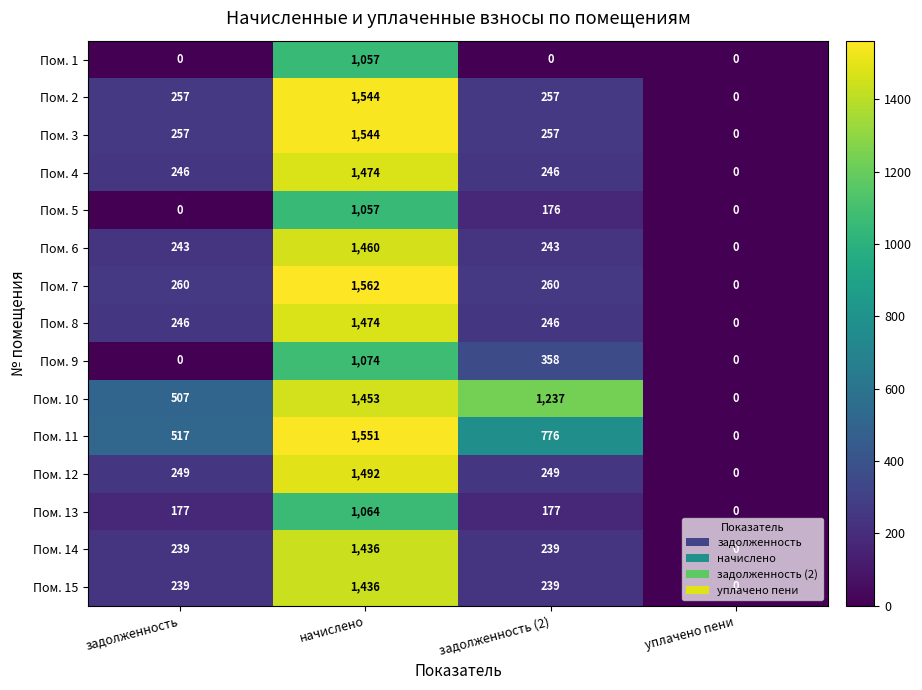

What is the sum of the Пом. 12 values at задолженность and задолженность (2)?

498